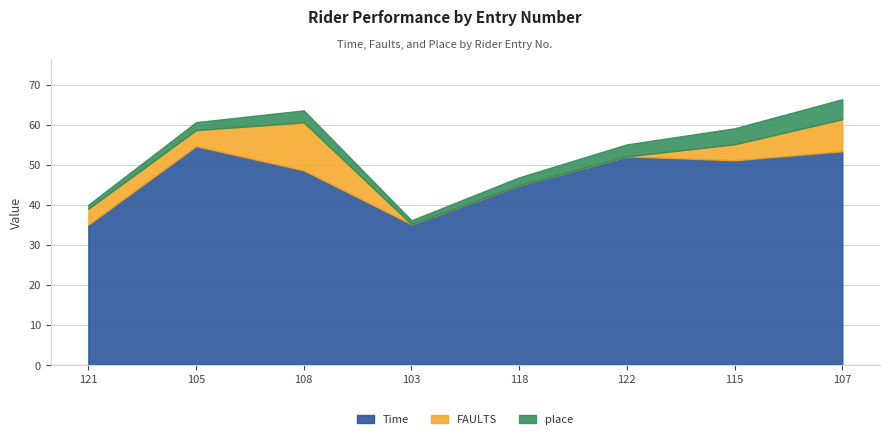

Is it true that FAULTS equals 6.0 at 103?

False